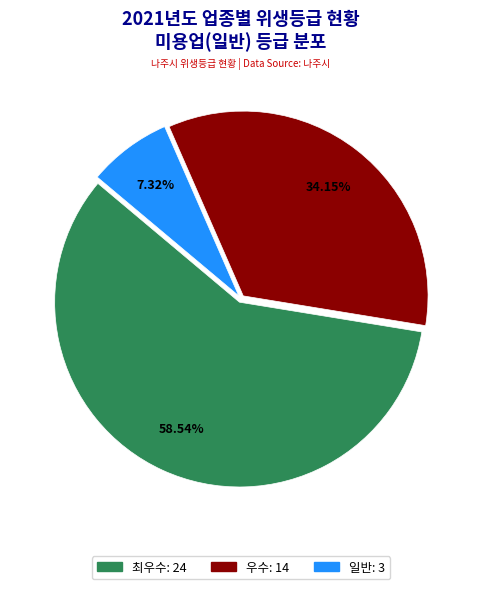

How many slices are in this pie chart?

3